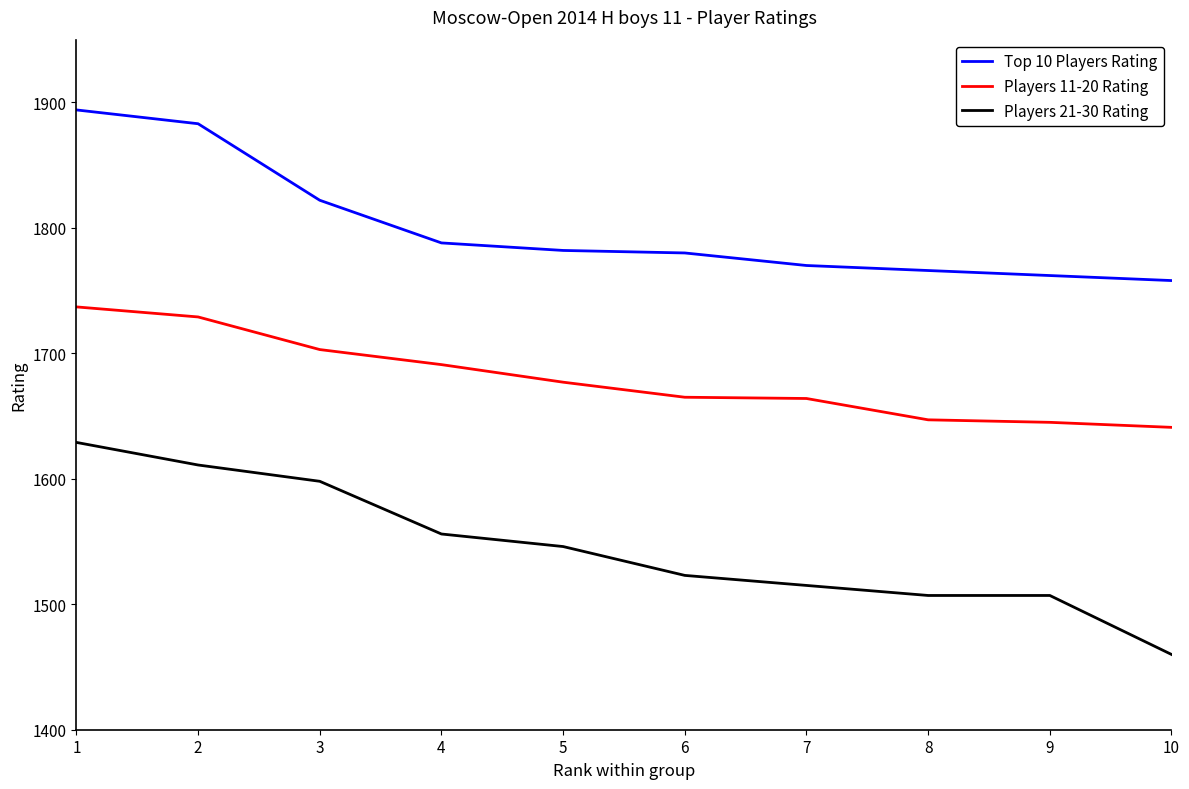

Where is Top 10 Players Rating nearest to the value 1826?

3